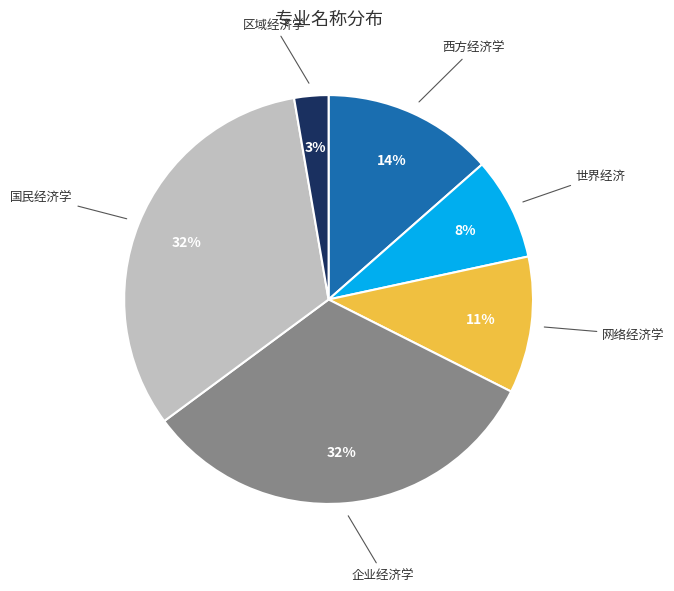

Is there any slice that represents more than half of the pie?

No